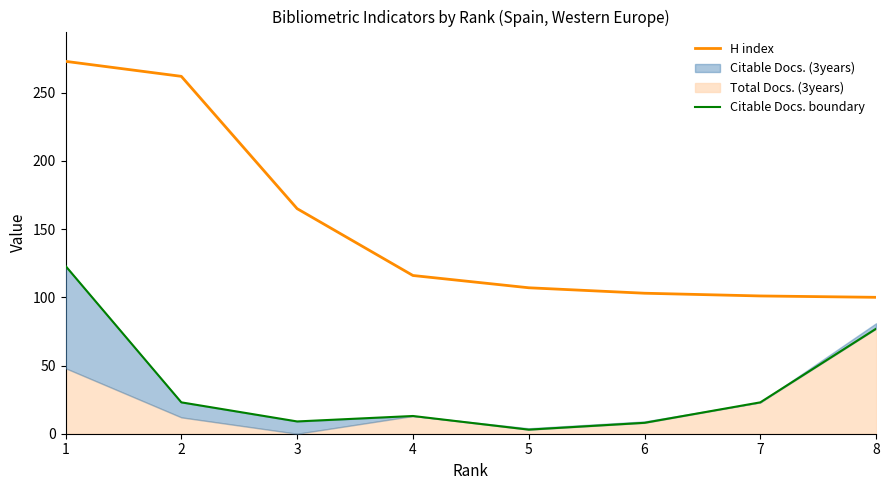

Between 4 and 7, which series saw the biggest shift?

H index